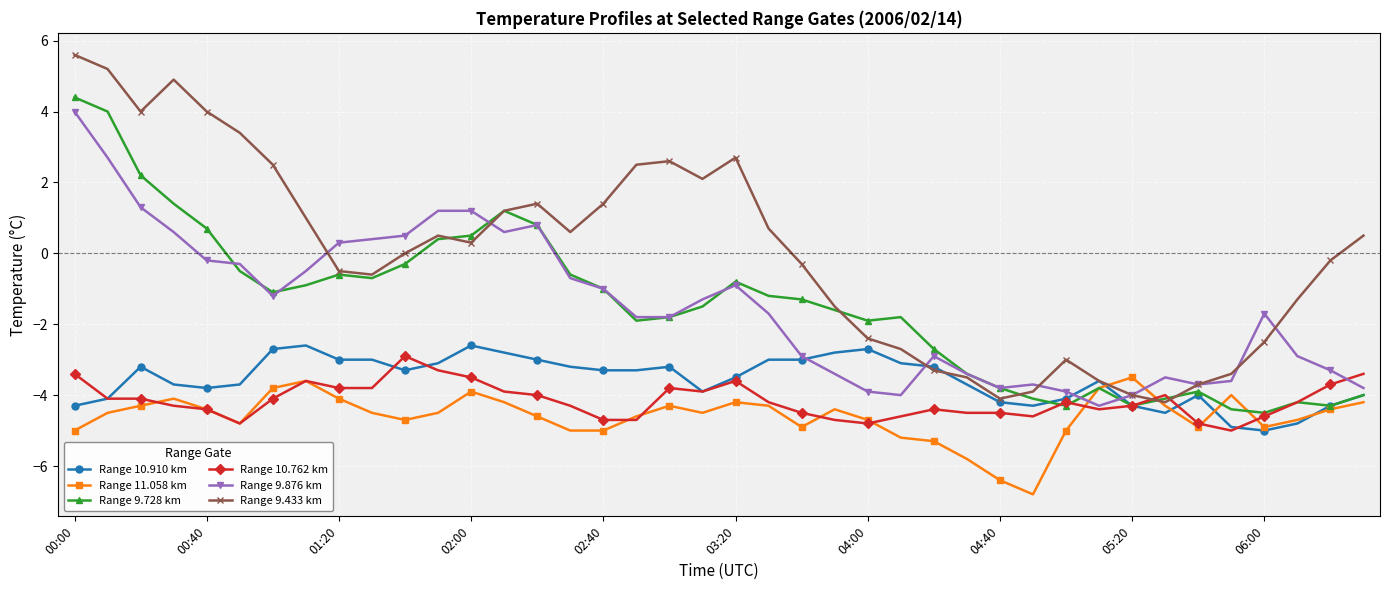

How many categories are shown in the chart?

40